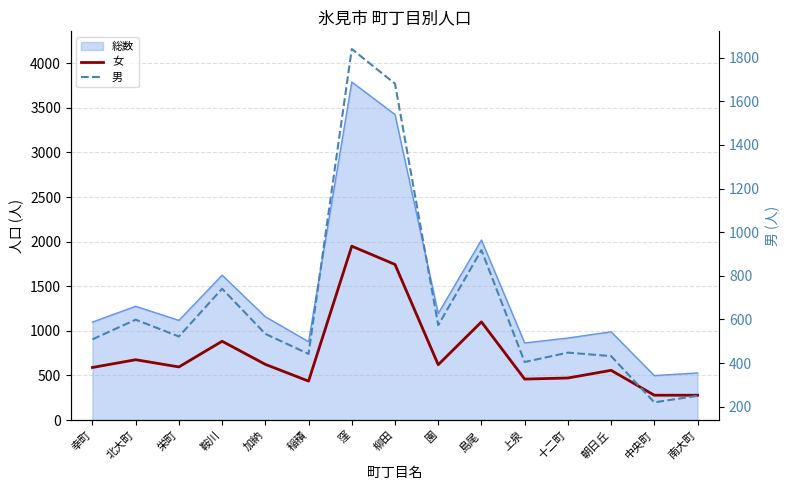

Does the chart display data point markers on the line(s)?

No